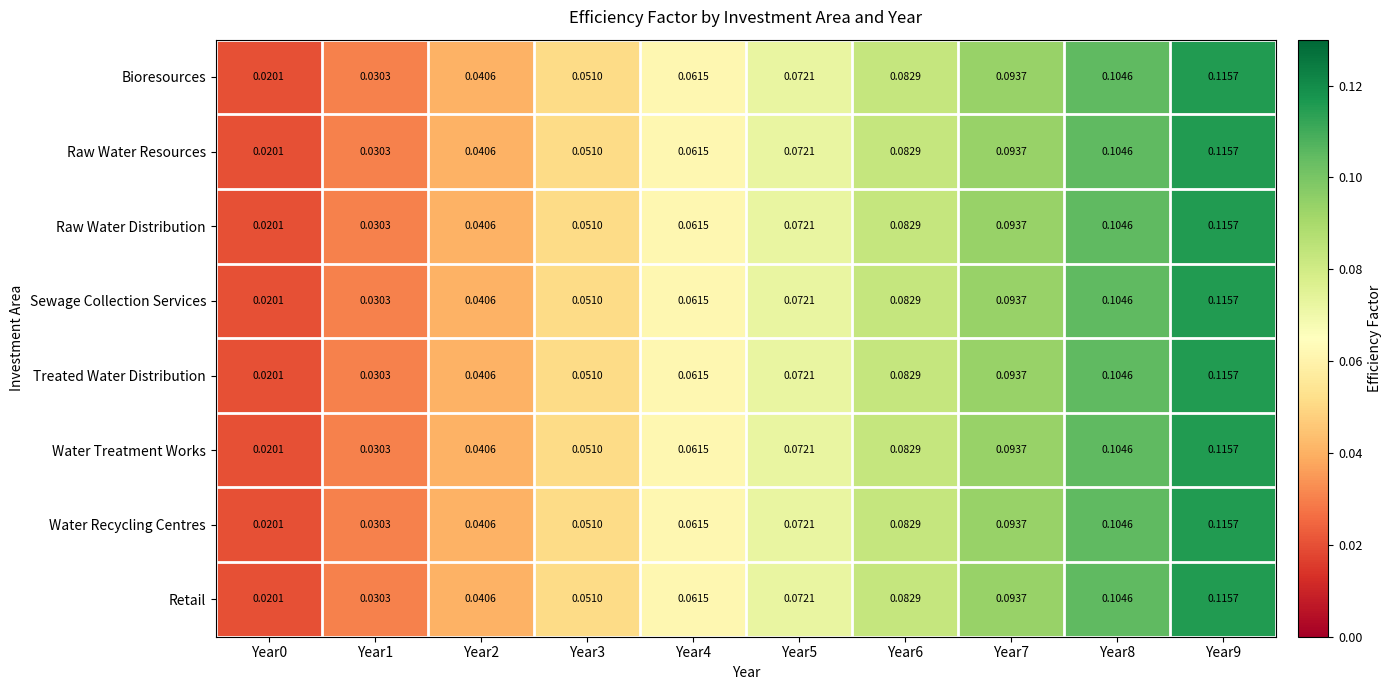

Is the value of Sewage Collection Services at Year5 greater than the value of Water Recycling Centres at Year6?

No